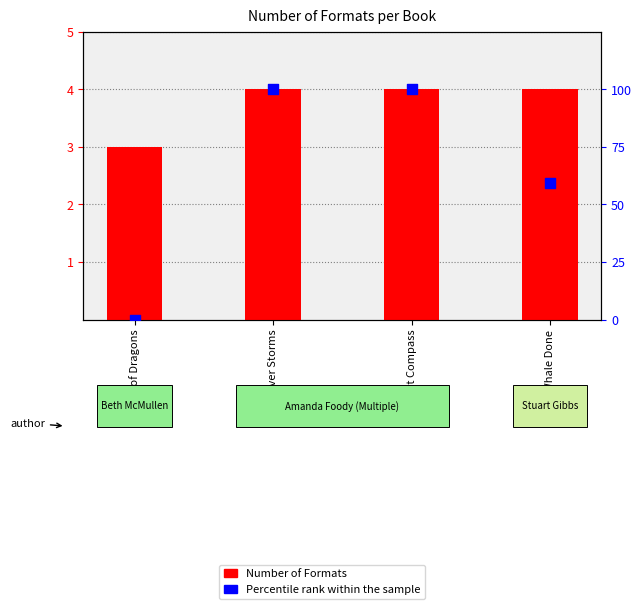

Which series has the largest total across all categories?

Percentile rank within the sample